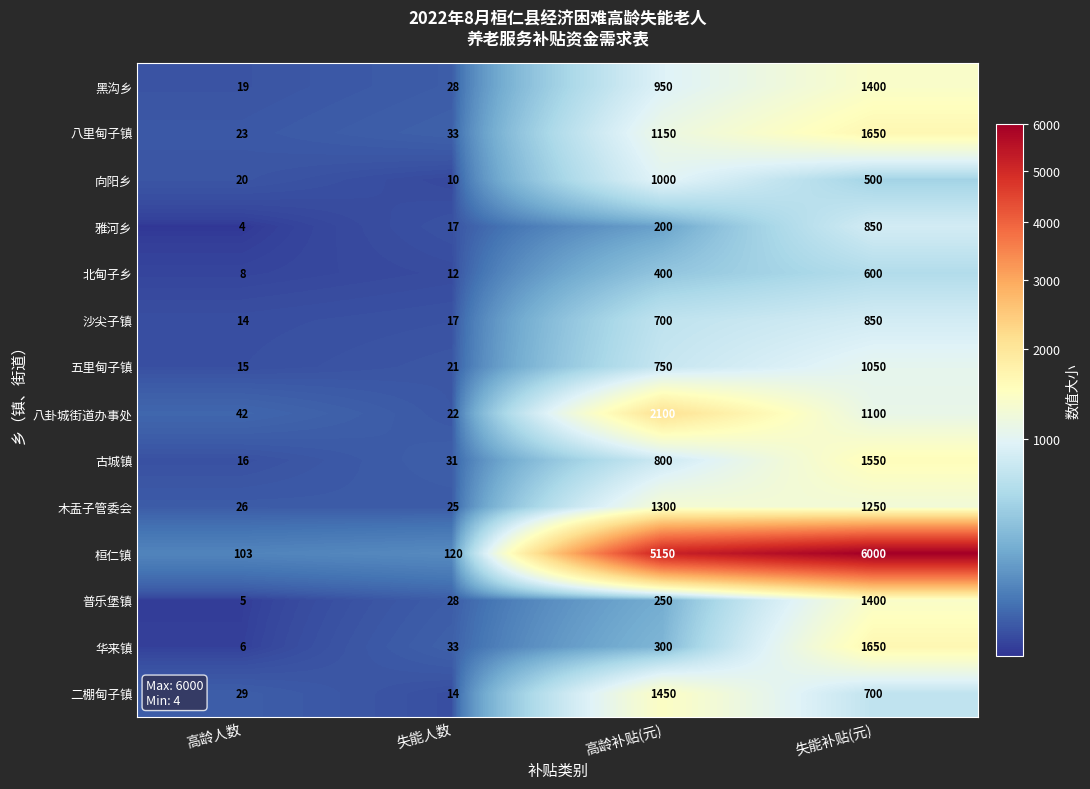

At which category is the sum across all series the highest?

失能补贴(元)